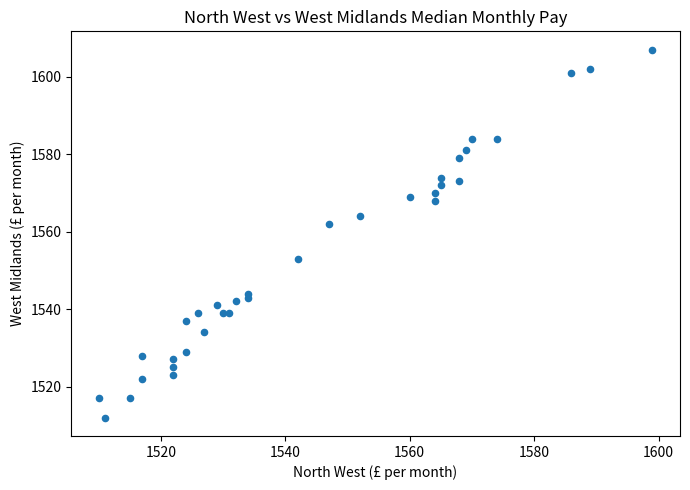

What Y value in the scatter plot is closest to 1559?

1562